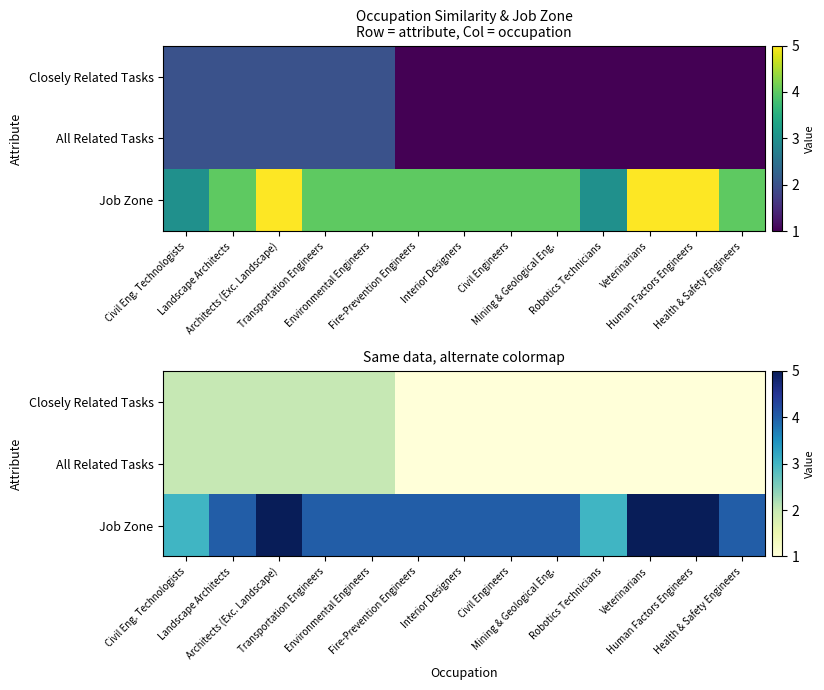

Is it true that Closely Related Tasks equals 1 at Fire-Prevention Engineers?

True